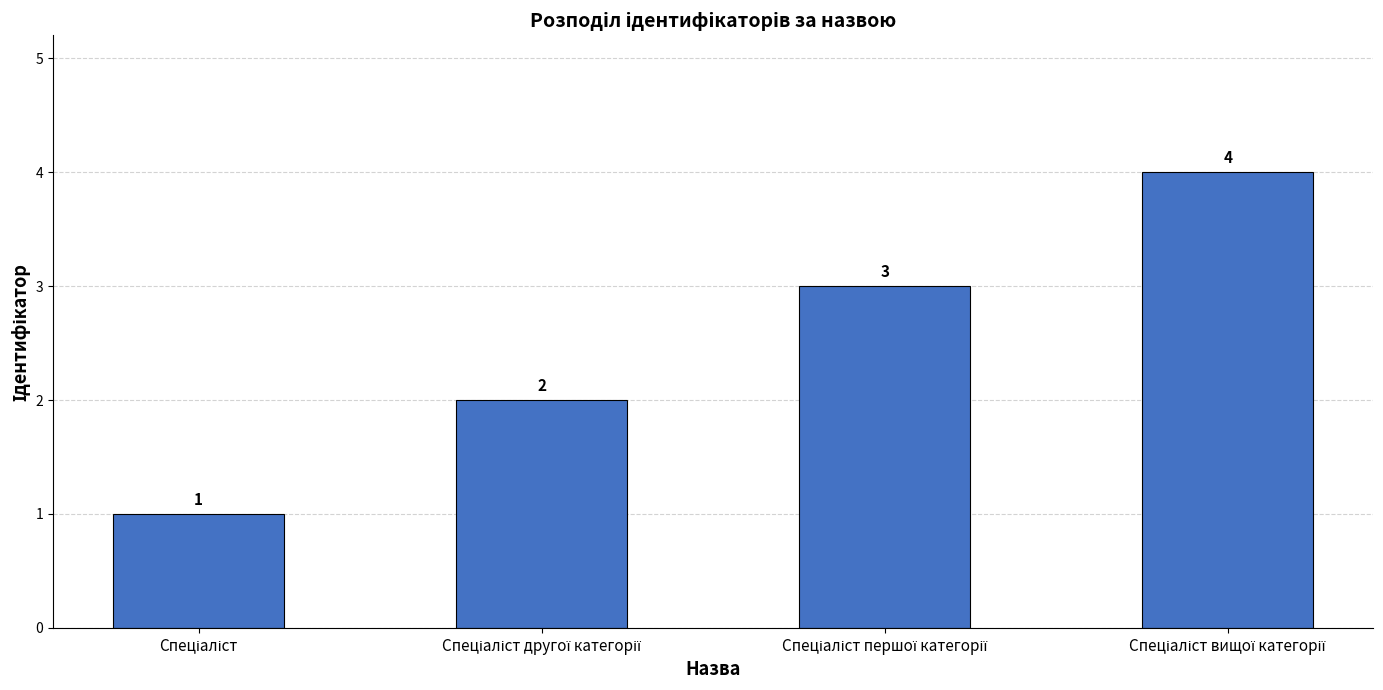

Are the bars horizontal?

No